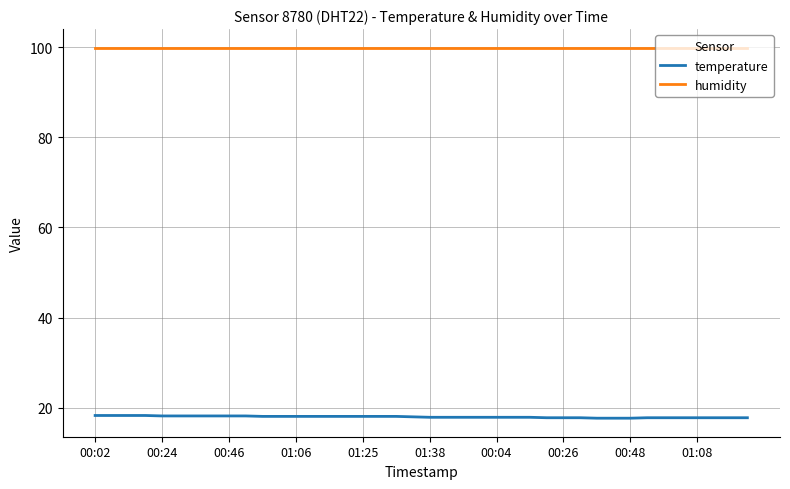

True or false: temperature and humidity intersect in this chart.

False